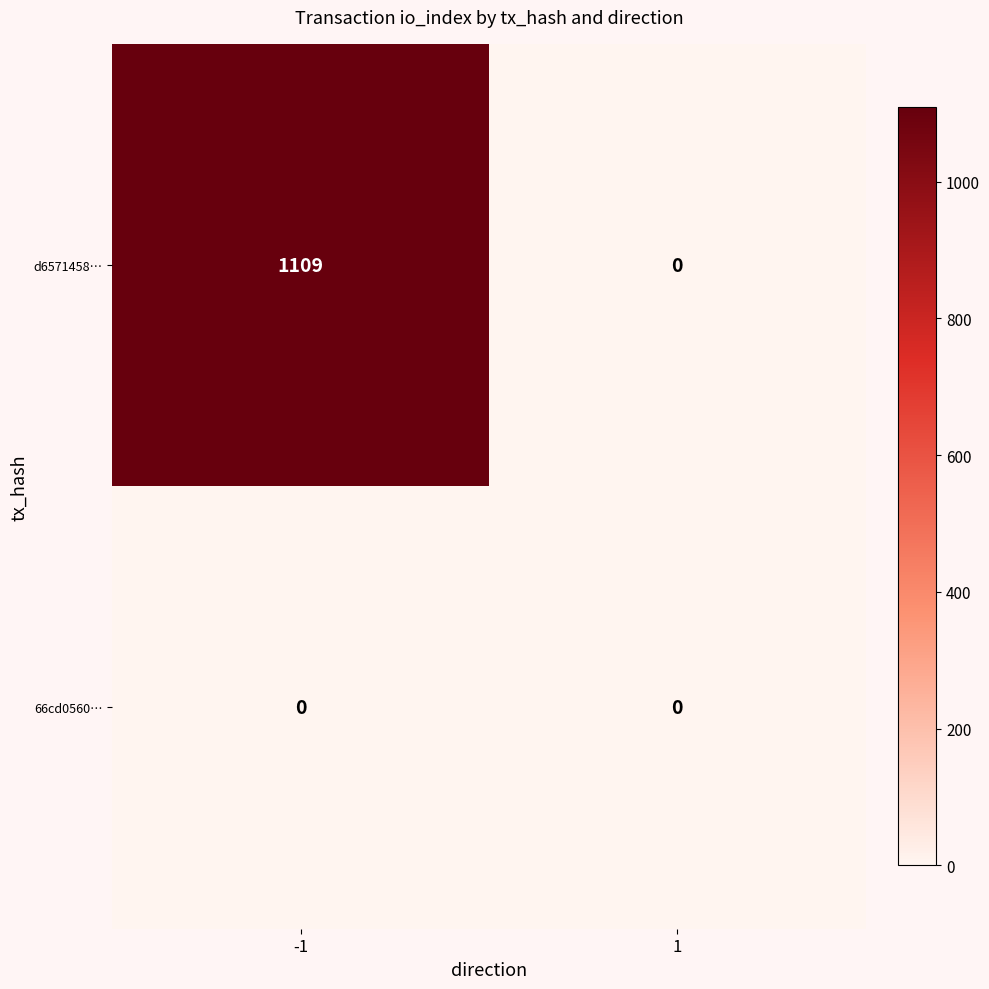

What is the greatest value displayed?

1109